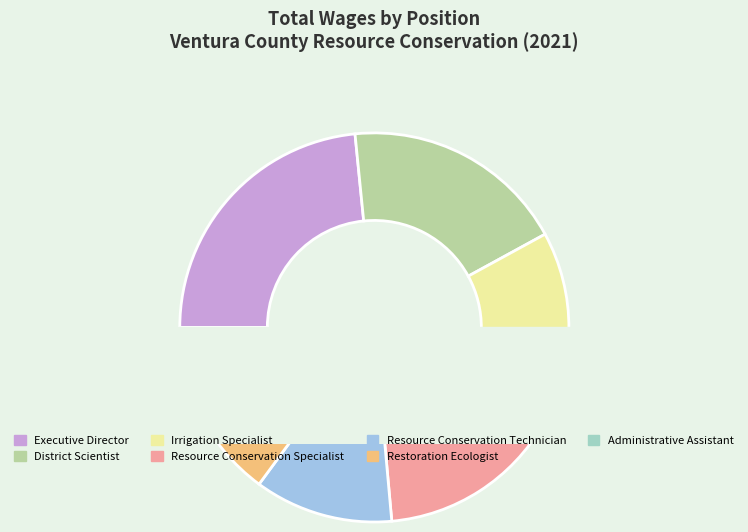

What is the change in value from Restoration Ecologist to Administrative Assistant?

-4360